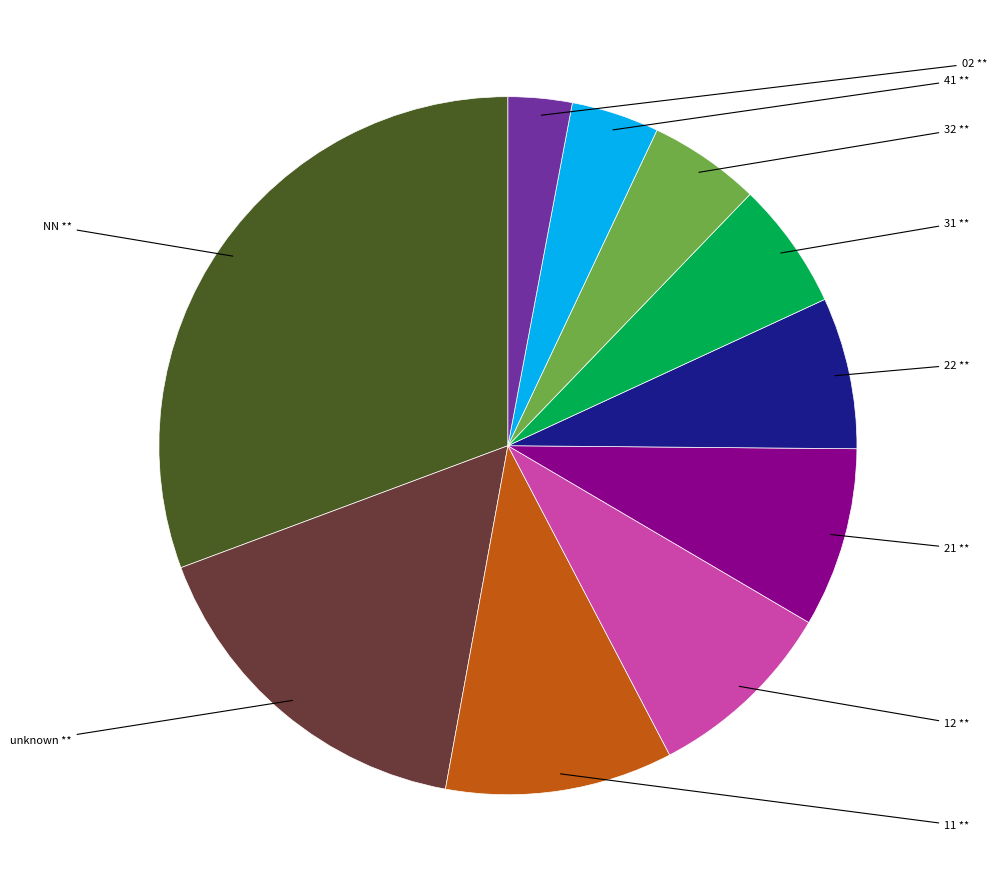

Is there any slice that represents more than half of the pie?

No